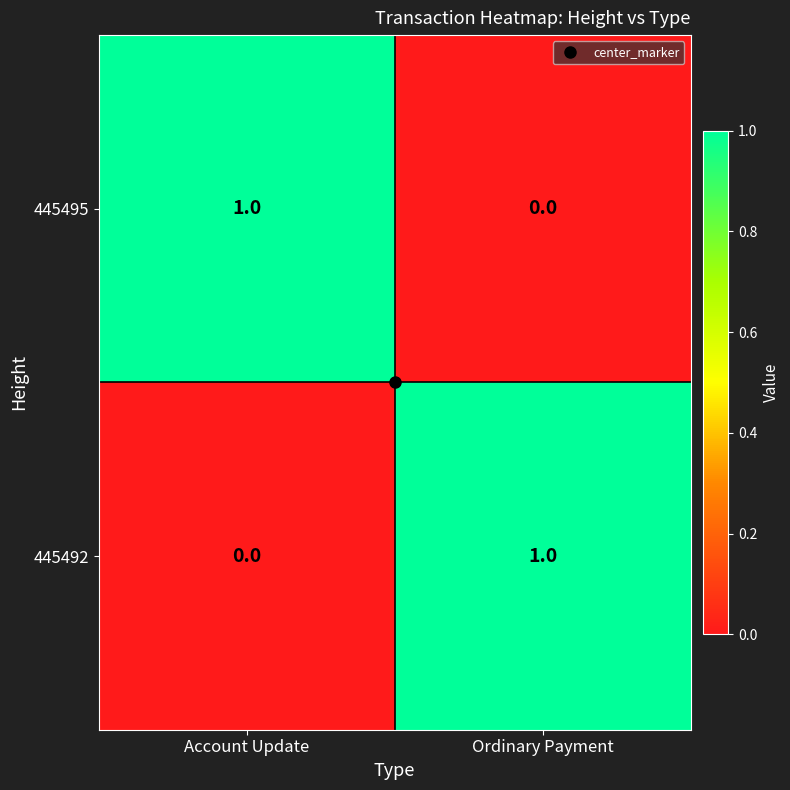

Is it true that 445495 equals 1 at Ordinary Payment?

False